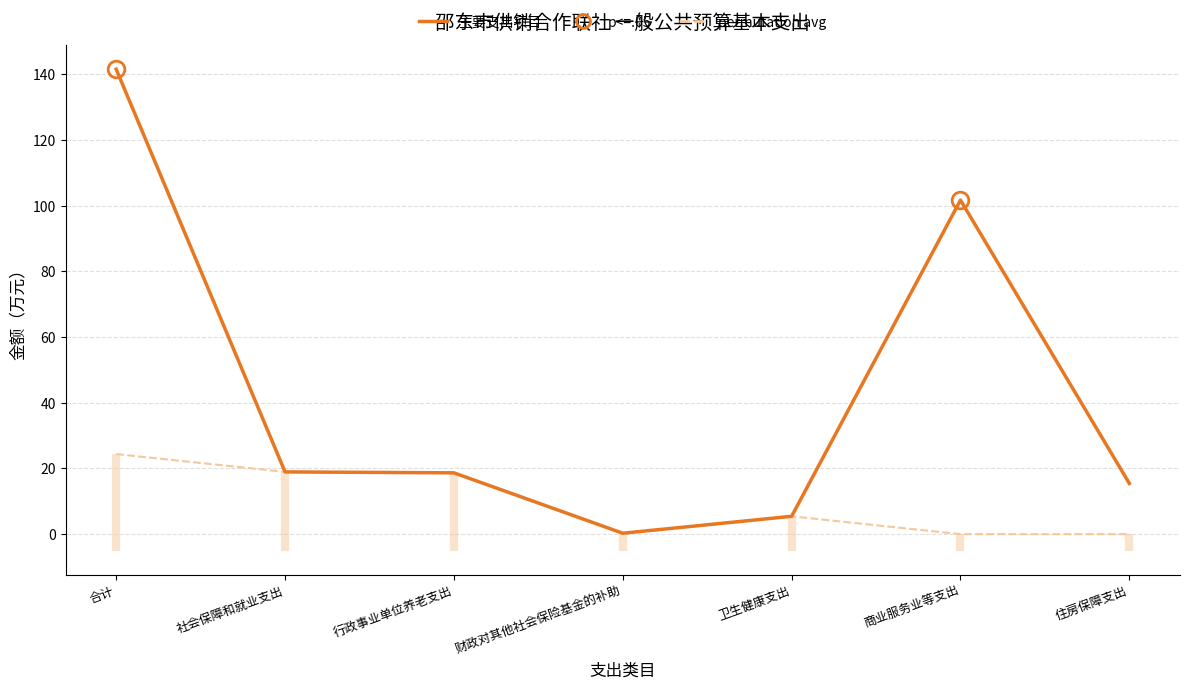

True or false: 主要支出项目 and 社会保障缴费 cross at least once.

False